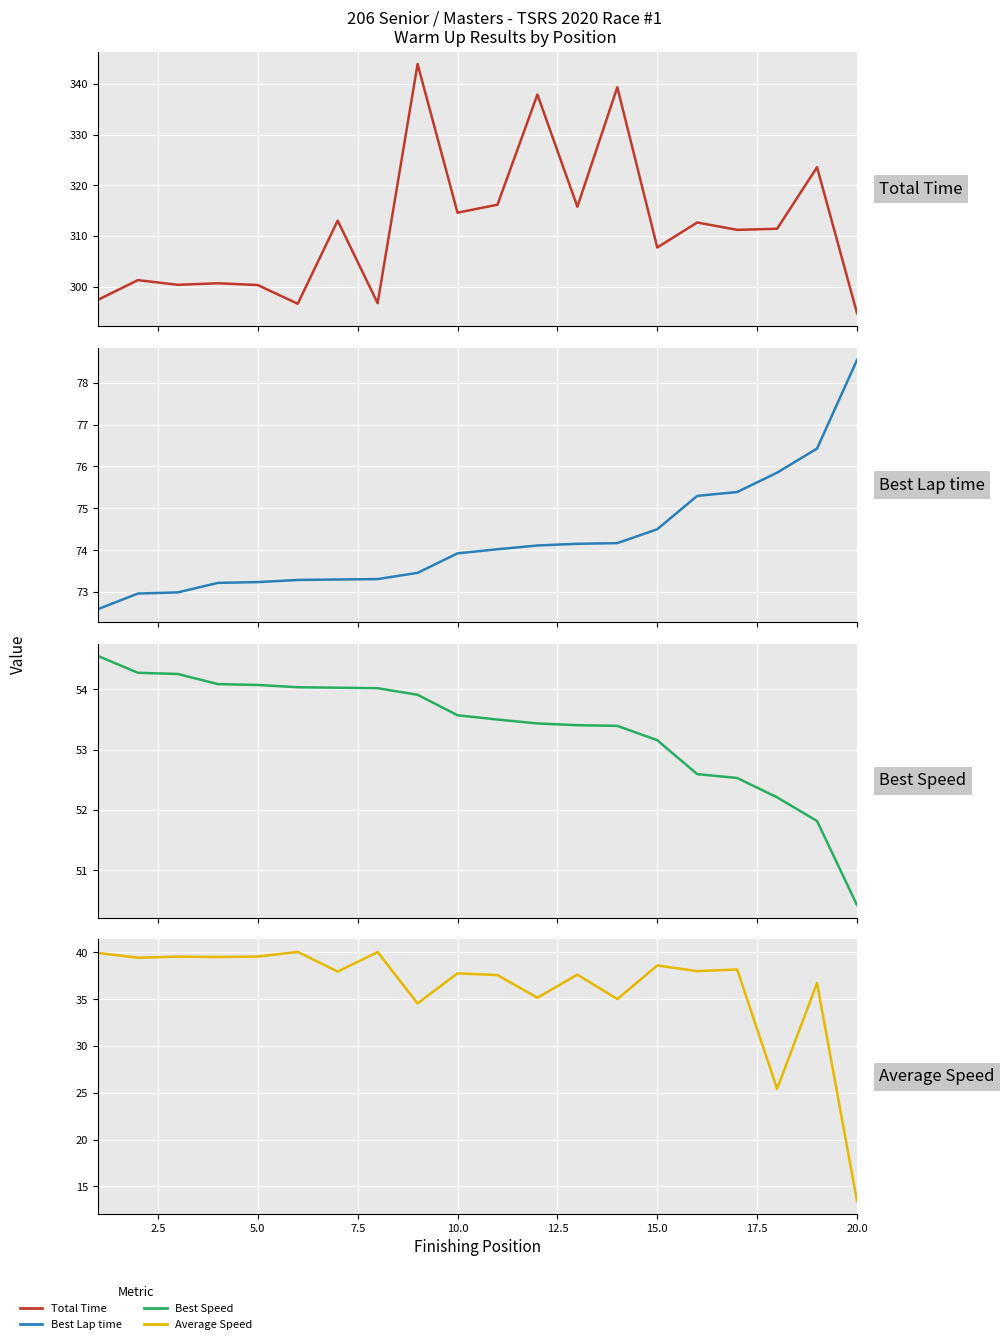

True or false: Best Lap time has a value of 26.4 at 12.

False